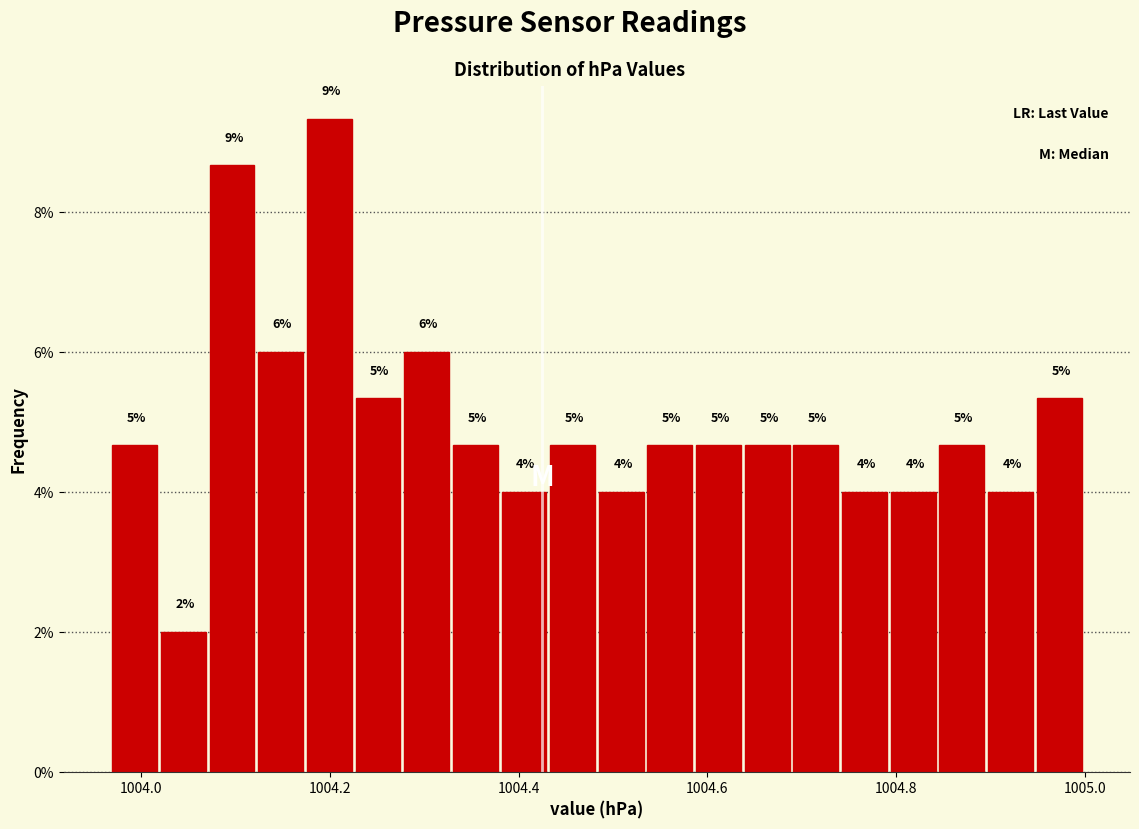

Around what value on the x-axis is the tallest bar? Give the approximate position of its centre, as read against the axis.

1004.20